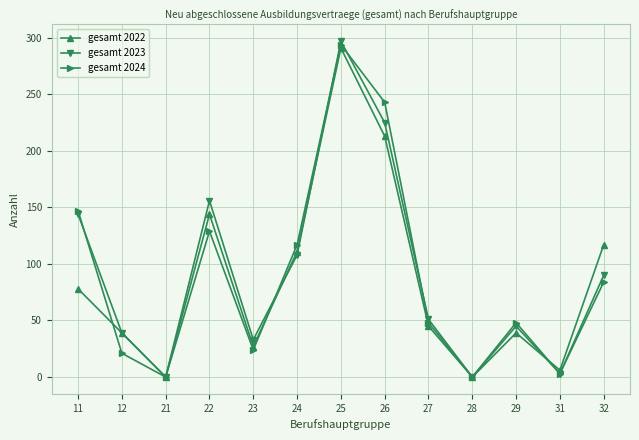

What are all the series names shown in the legend?

gesamt 2022, gesamt 2023, gesamt 2024